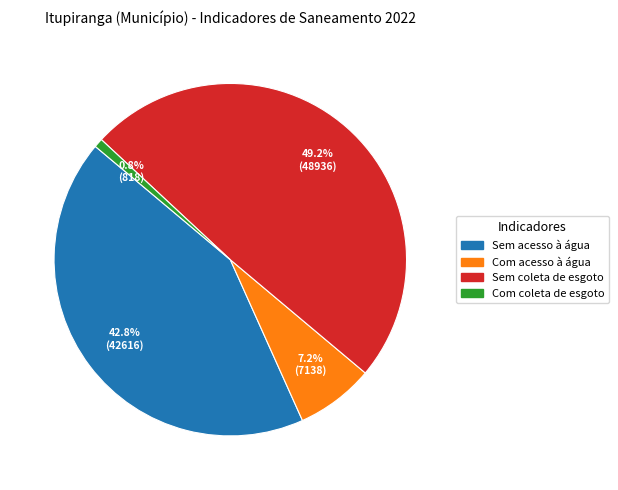

Does any single category account for the majority?

No